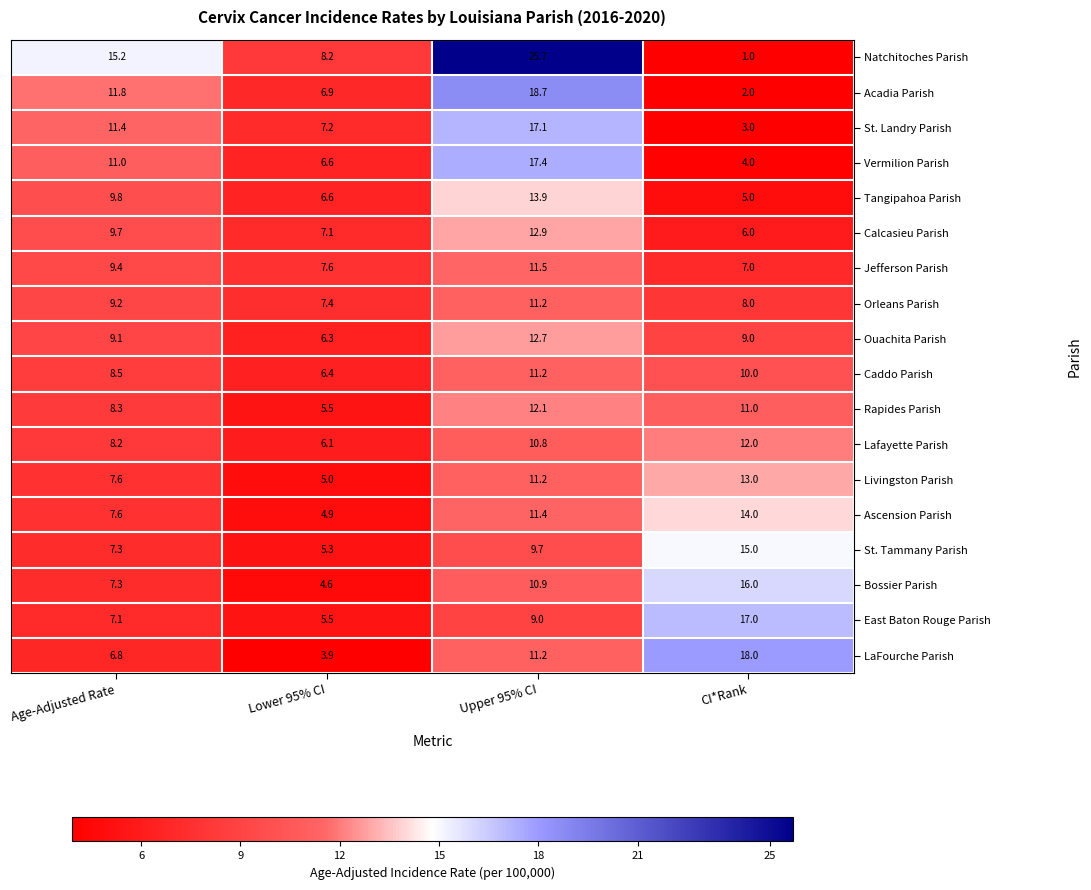

What is the difference between the Acadia Parish values at Age-Adjusted Rate and Upper 95% CI?

6.9